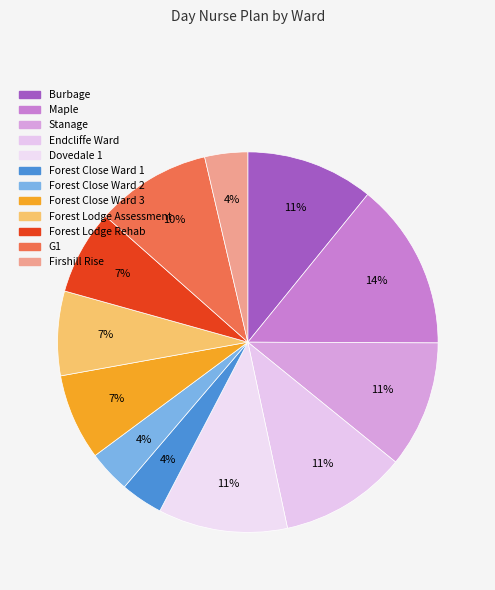

Rank the categories by value from highest to lowest.

Maple, Dovedale 1, Burbage, Endcliffe Ward, Stanage, G1, Forest Close Ward 3, Forest Lodge Rehab, Forest Lodge Assessment, Firshill Rise, Forest Close Ward 2, Forest Close Ward 1